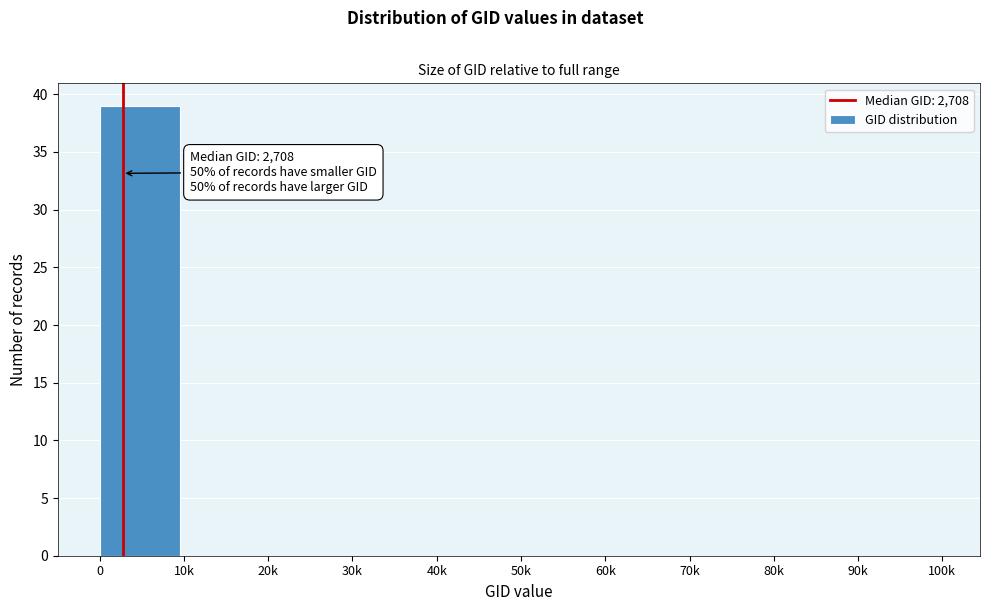

Reading right to left, extract all data points from this chart.

90k=0	80k=0	70k=0	60k=0	50k=0	40k=0	30k=0	20k=0	10k=0	0=39